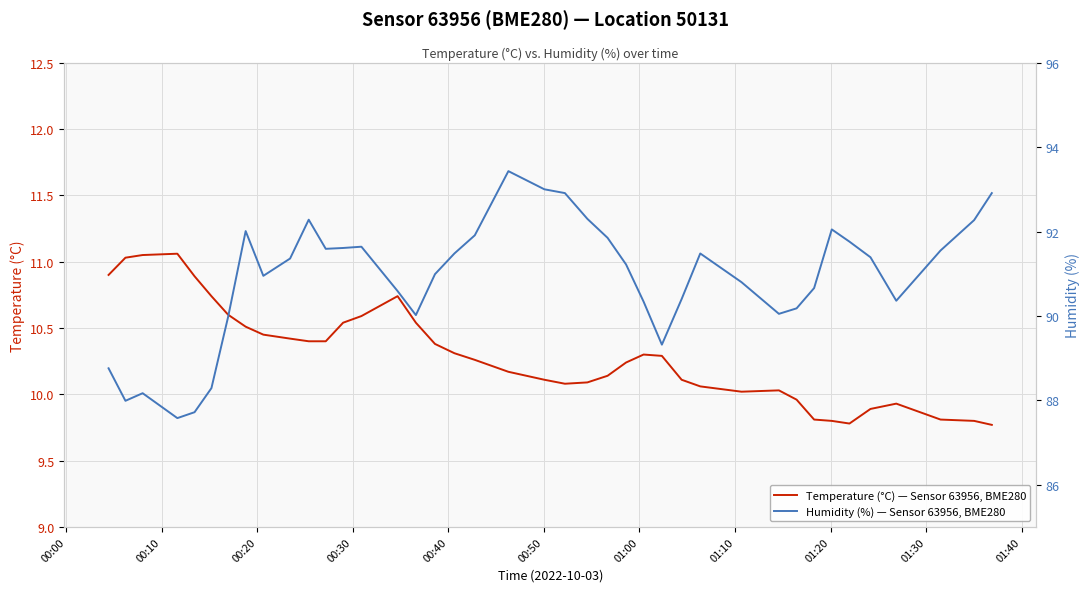

True or false: Humidity (%) — Sensor 63956, BME280 and Temperature (°C) — Sensor 63956, BME280 intersect in this chart.

False